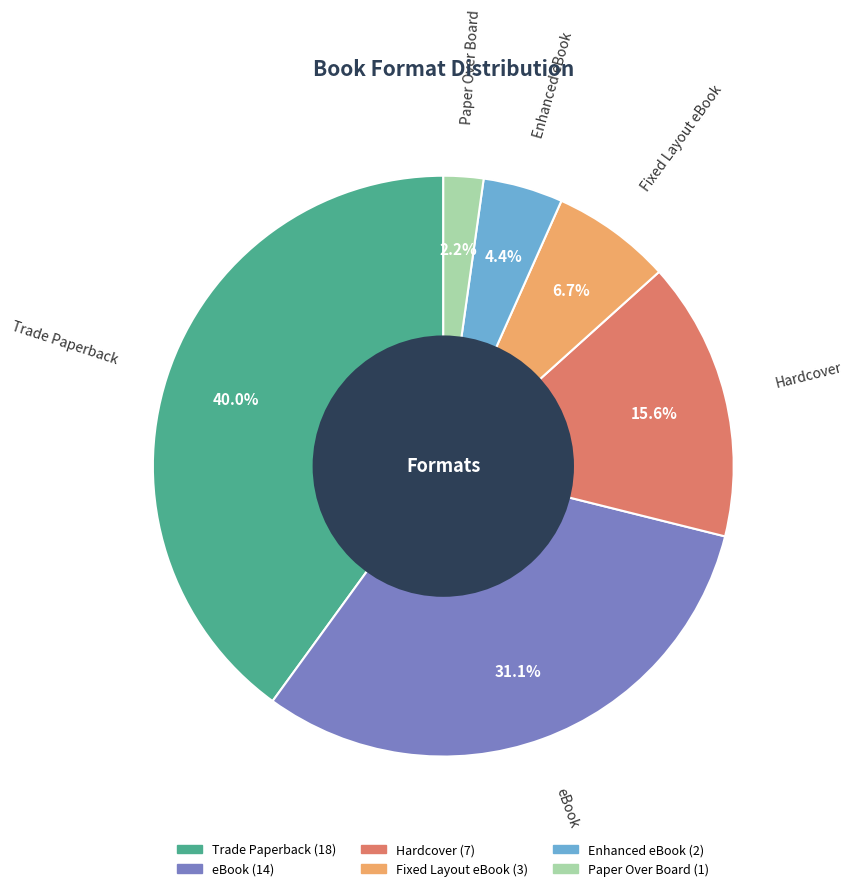

Between Enhanced eBook and Hardcover, which is larger?

Hardcover